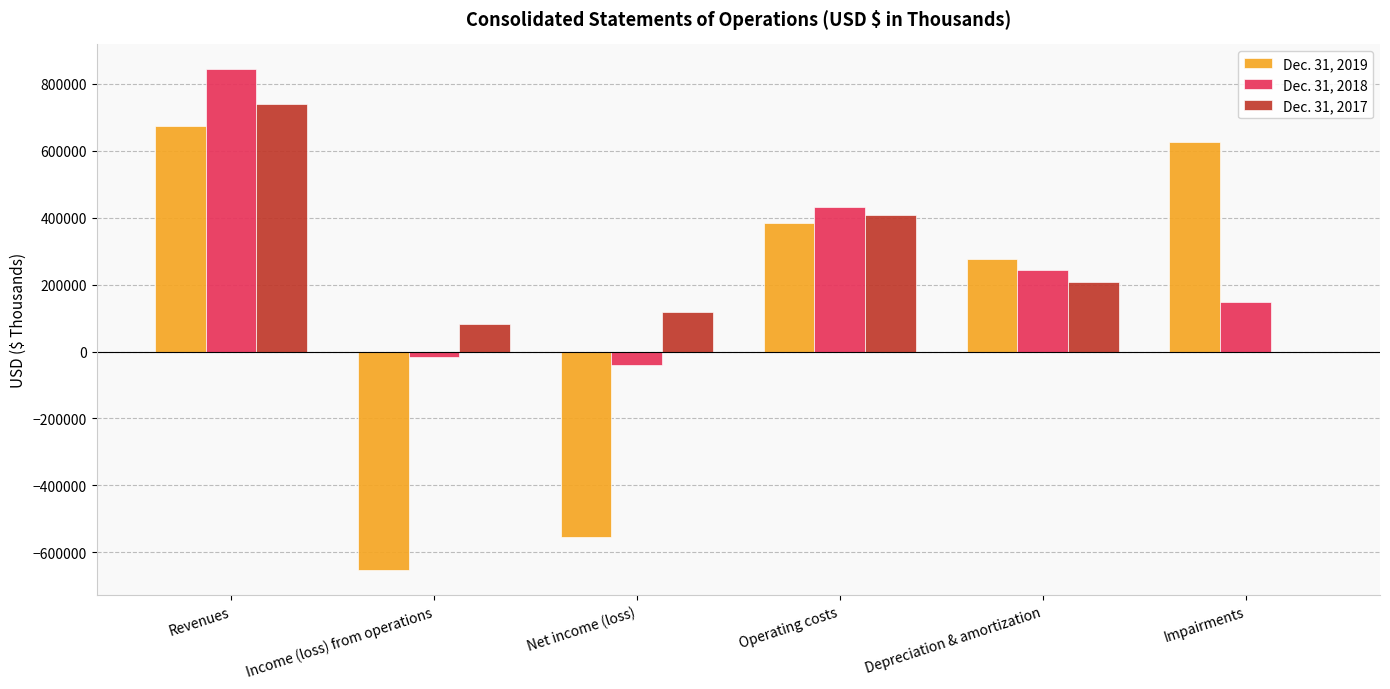

The Dec. 31, 2017 series shows 1202465 at Revenues. True or false?

False